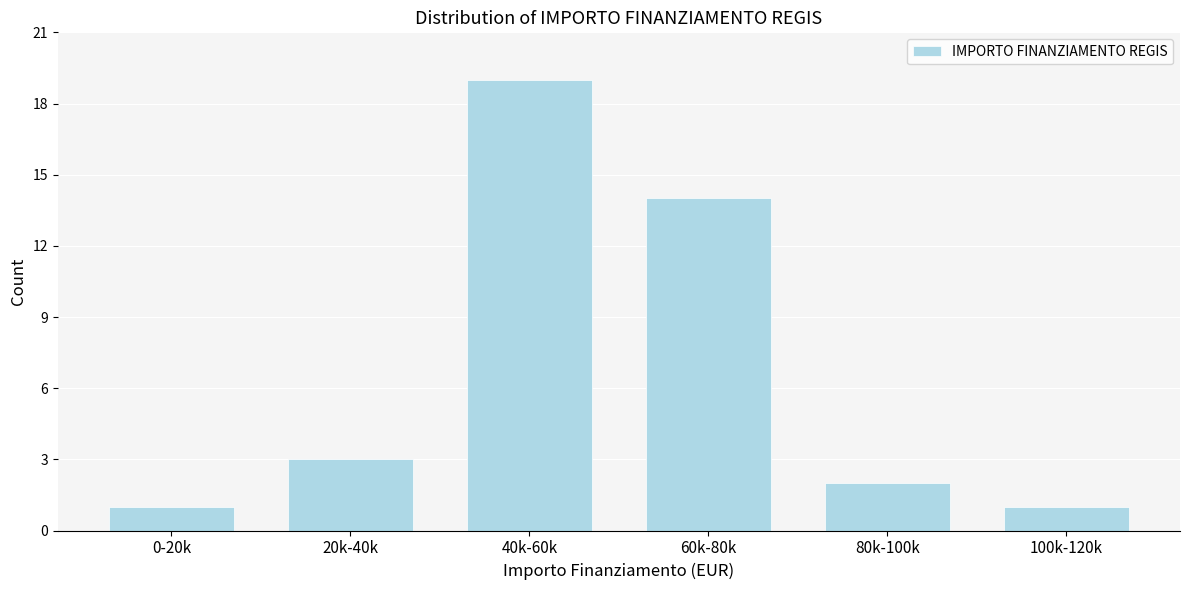

Reading right to left, extract all data points from this chart.

100k-120k=1	80k-100k=2	60k-80k=14	40k-60k=19	20k-40k=3	0-20k=1